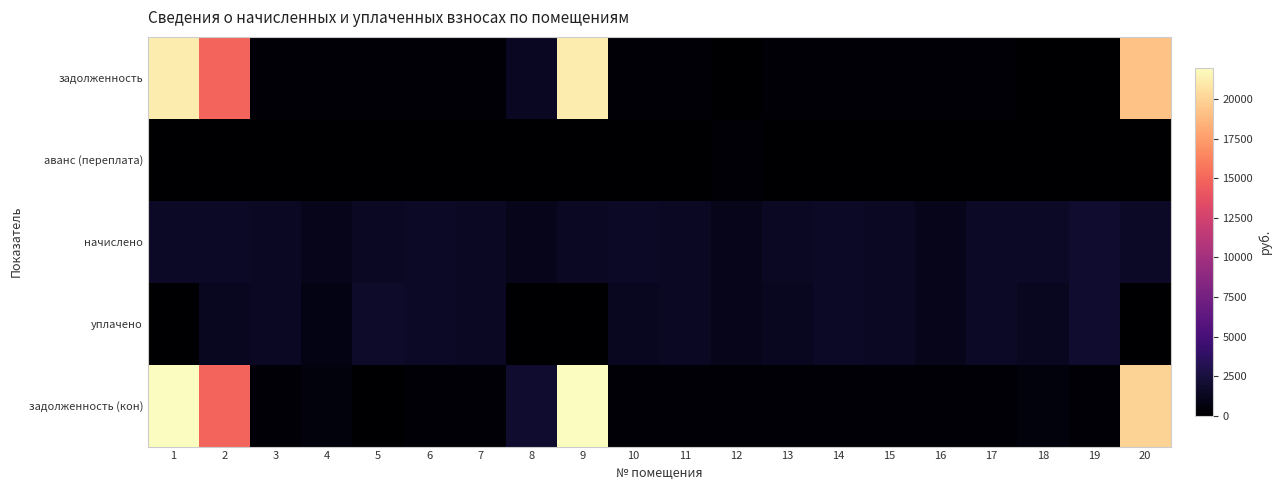

What is the maximum value shown in the chart?

21976.7